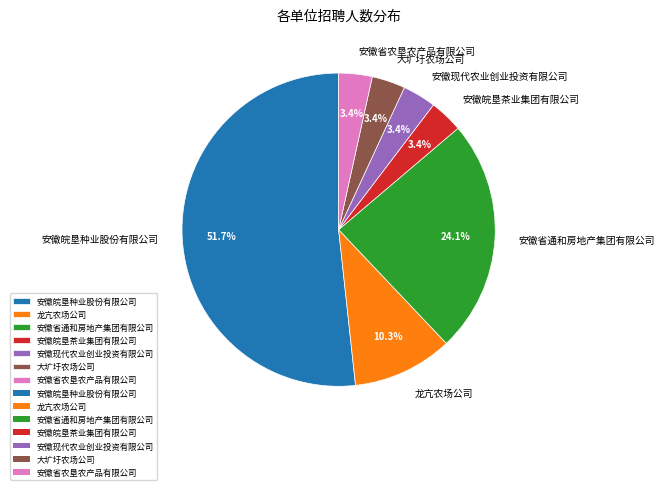

What percentage is the 安徽现代农业创业投资有限公司 slice, to the nearest percent?

3%